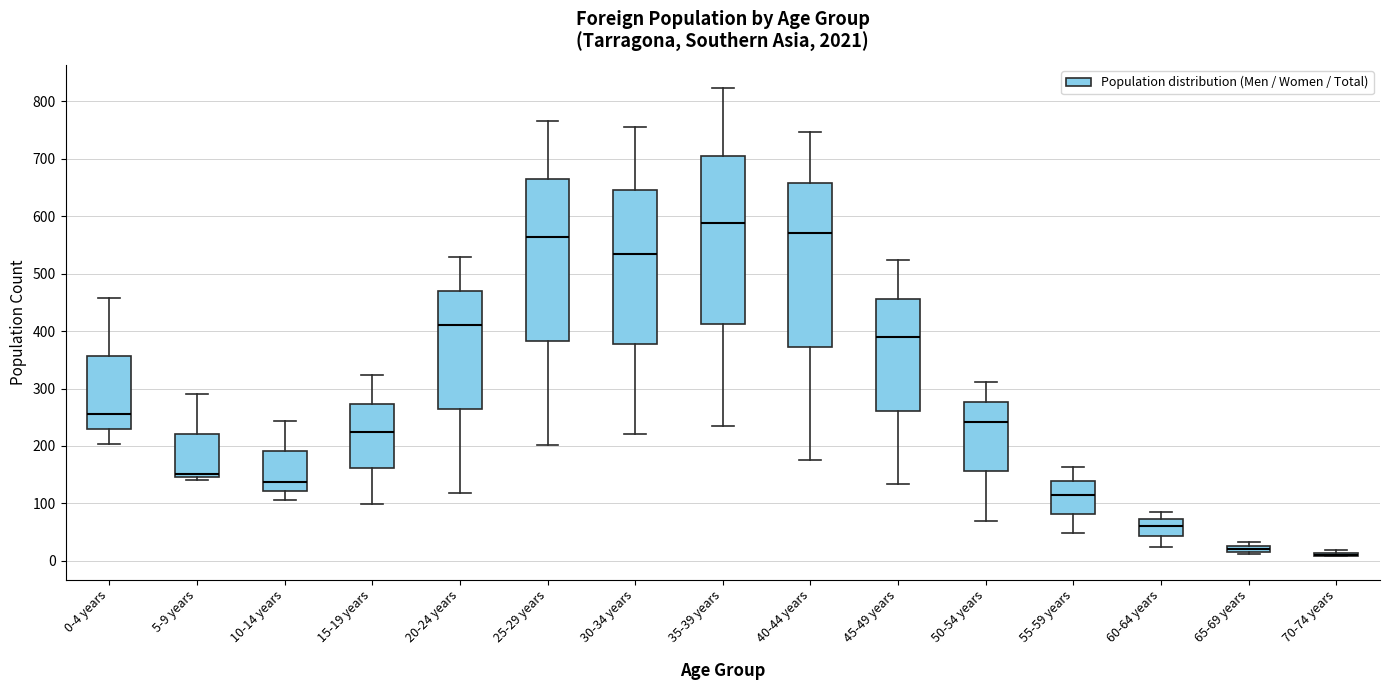

Where is the upper edge of the box for 25-29 years on the y-axis? The values are not printed on the chart, so give them approximately, as read against the axis.

670